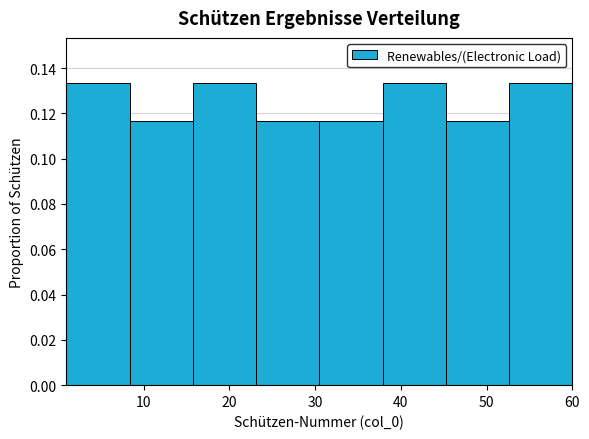

Reading left to right, transcribe this chart: for each bar, give the range it covers on the x-axis and its height. Neither the bar edges nor the heights are printed on the chart, so give them approximately, as read against the axes.

1 to 8: 0.134
8 to 16: 0.116
16 to 23: 0.134
23 to 31: 0.116
31 to 38: 0.116
38 to 45: 0.134
45 to 53: 0.116
53 to 60: 0.134